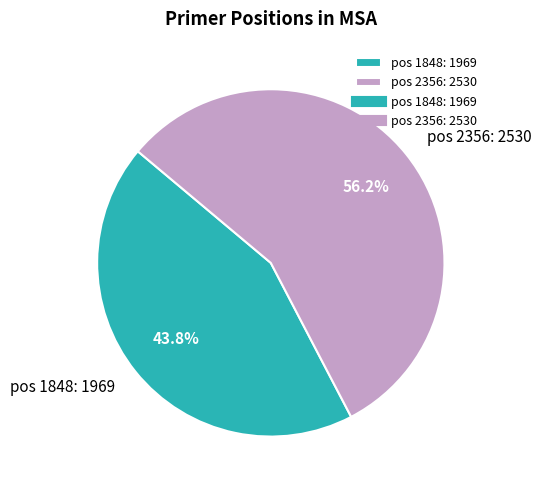

Which category has the biggest portion of the pie?

pos 2356: 2530